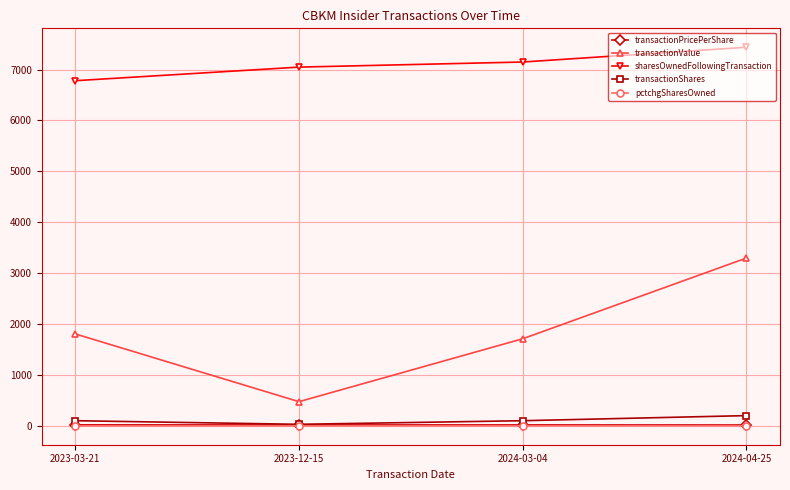

Is the value of transactionShares at 2024-03-04 greater than the value of sharesOwnedFollowingTransaction at 2023-12-15?

No